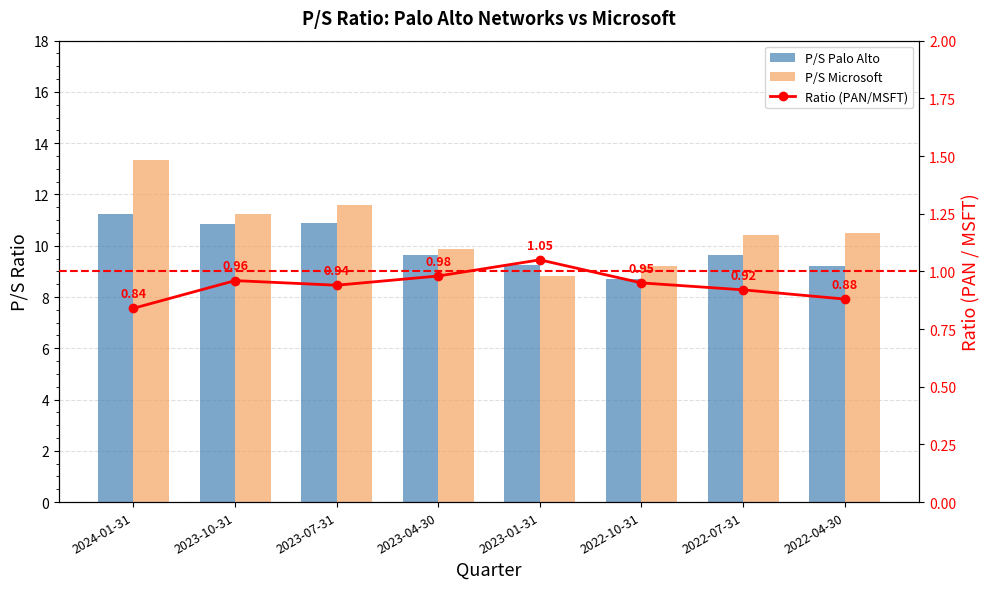

Is it true that Ratio (PAN/MSFT) equals 1.4 at 2023-01-31?

False